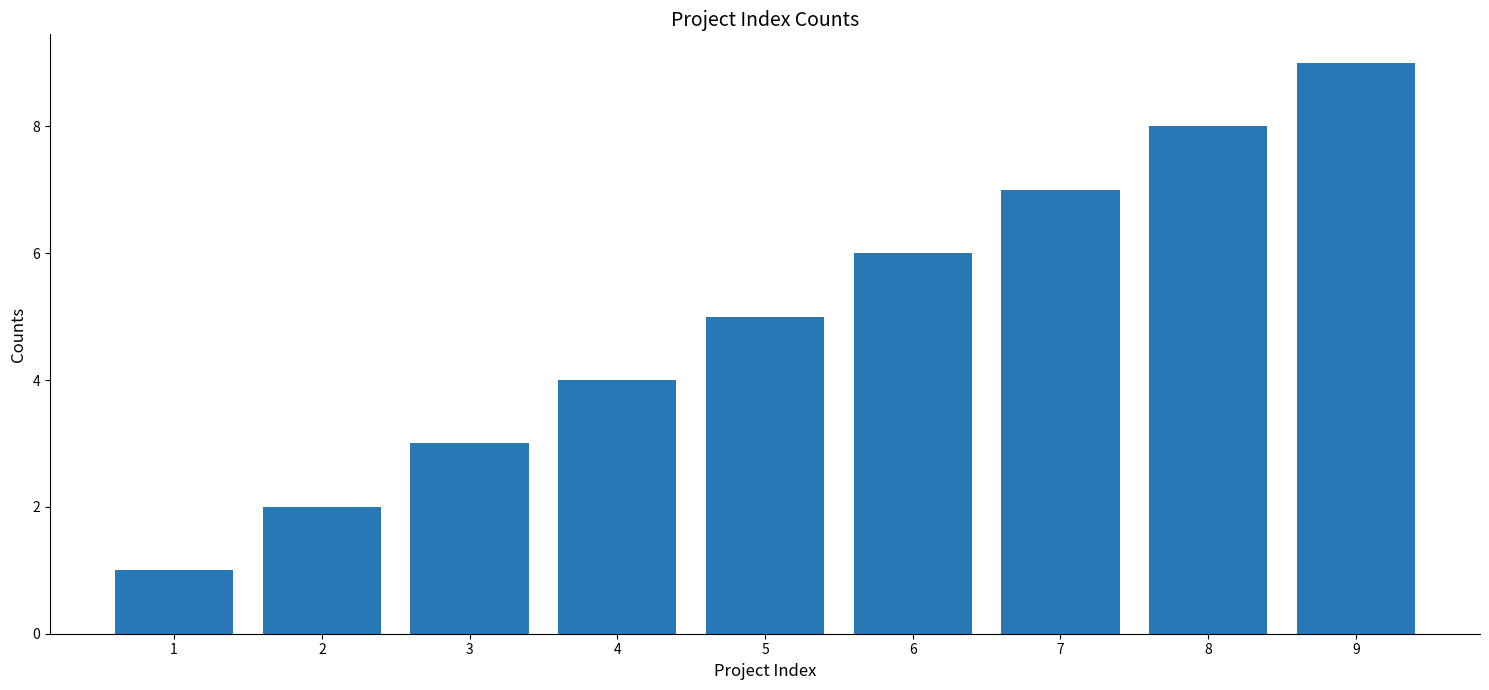

How many data points does each series have?

9